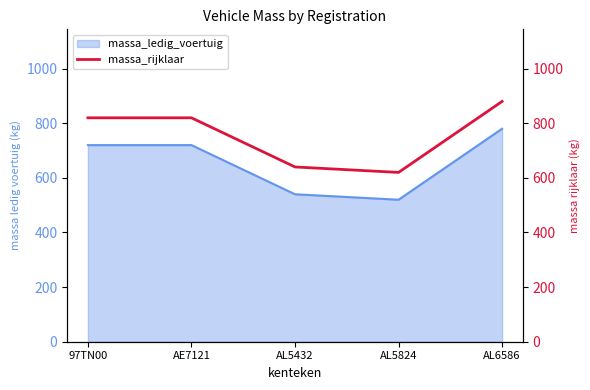

Which label corresponds to the largest value in the chart?

AL6586